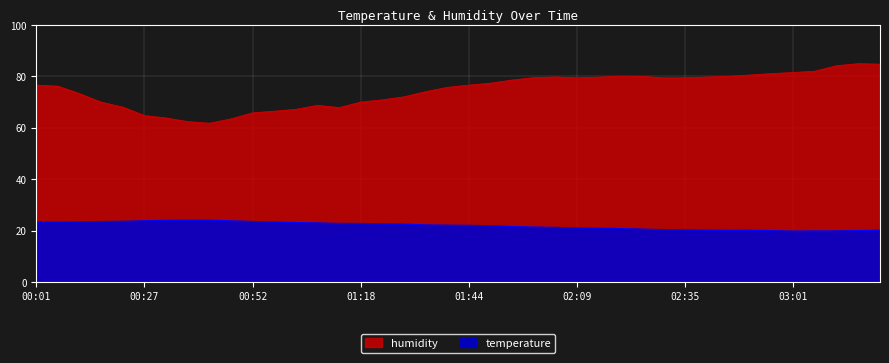

True or false: temperature and humidity intersect in this chart.

False